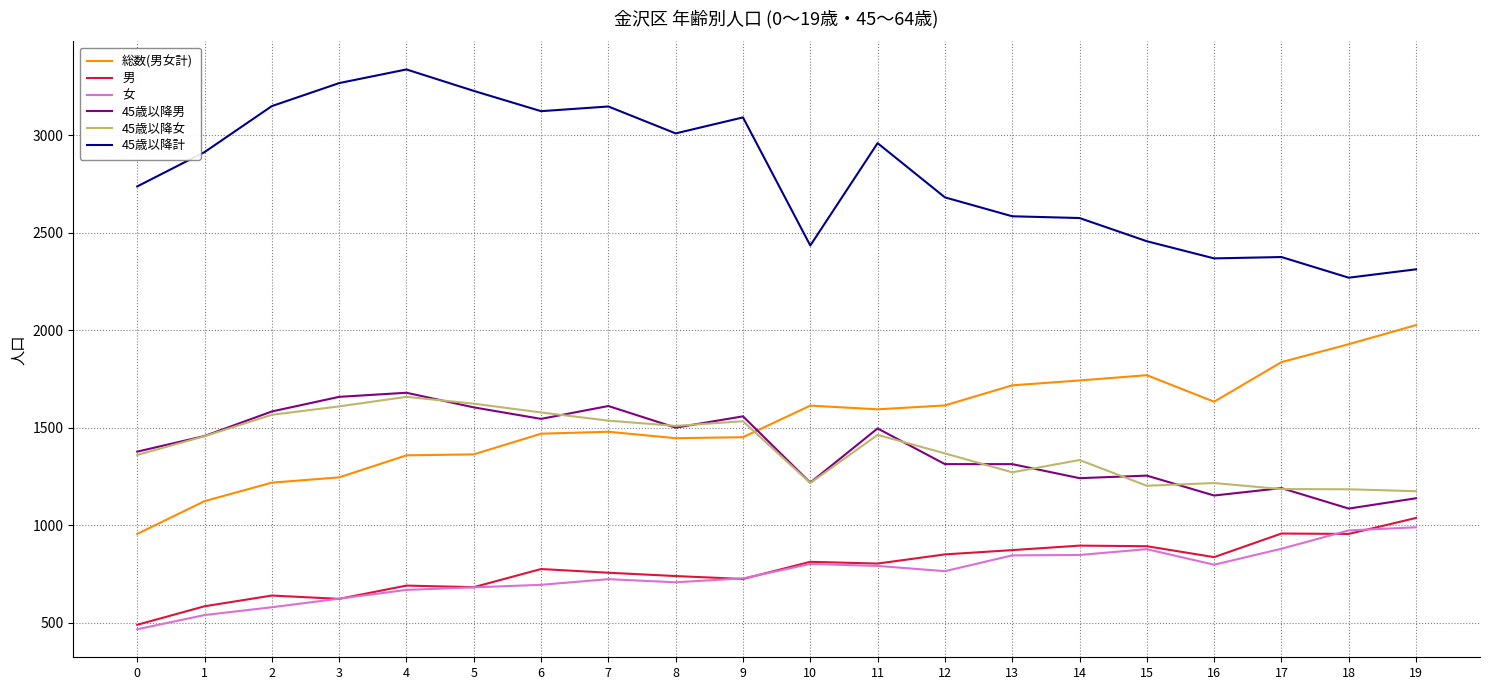

What are all the series names shown in the legend?

総数(男女計), 男, 女, 45歳以降男, 45歳以降女, 45歳以降計